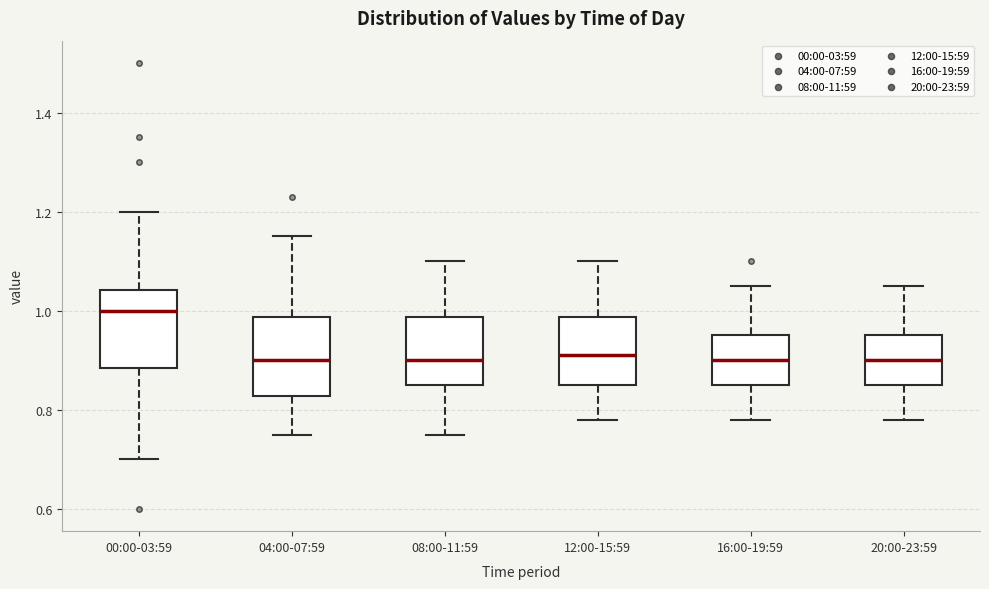

Where does the median line of the box for 00:00-03:59 sit on the y-axis? The values are not printed on the chart, so give them approximately, as read against the axis.

1.00